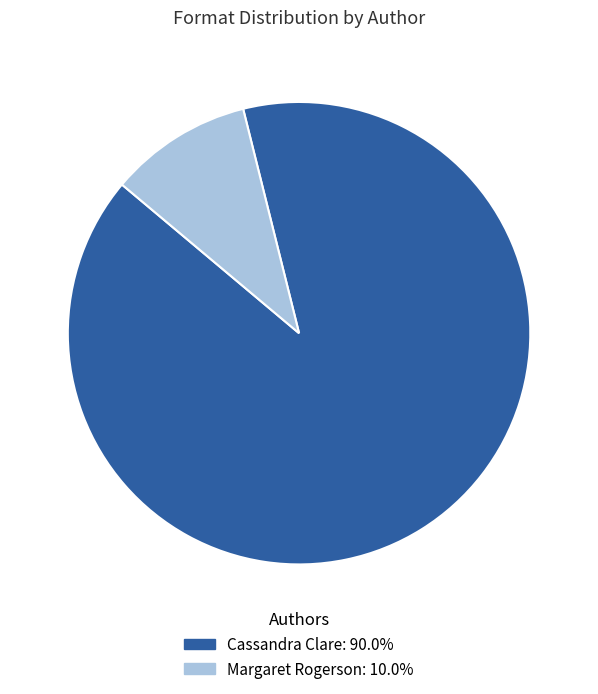

True or false: Margaret Rogerson accounts for 10% of the total.

True